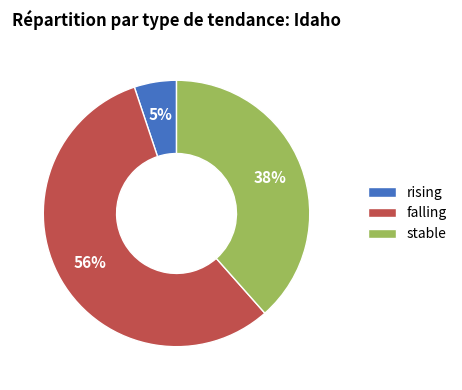

Rank the categories by value from highest to lowest.

falling, stable, rising